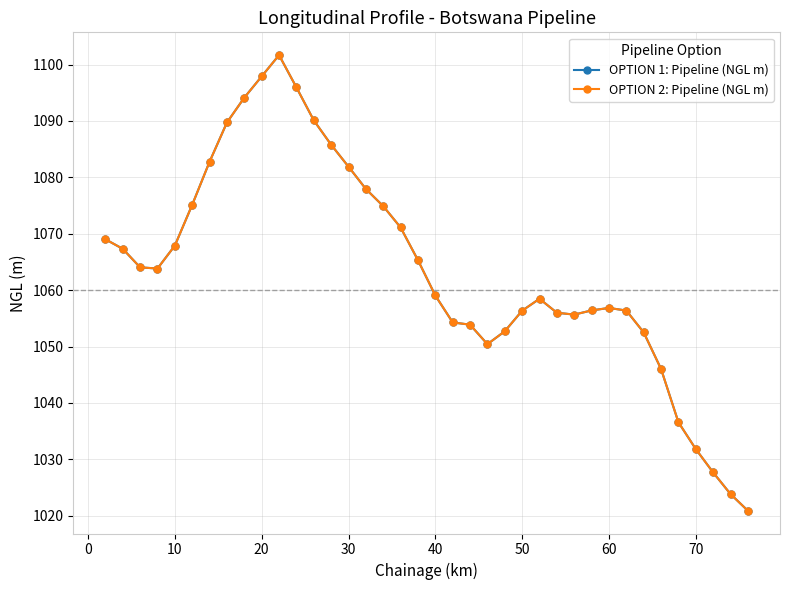

How many lines are shown in the chart?

2